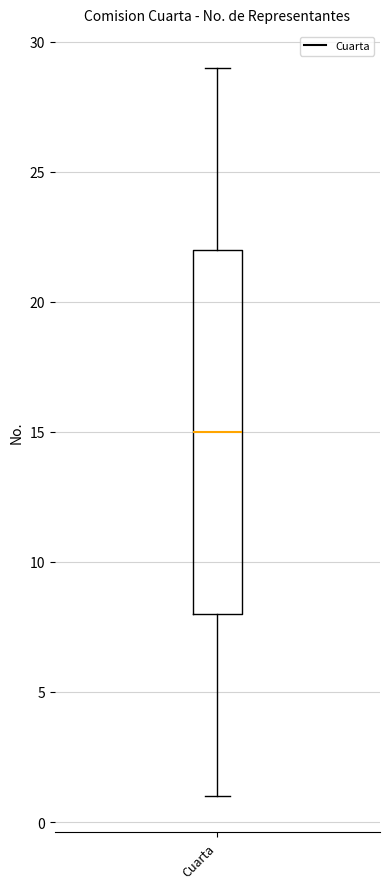

Where does the median line of the box for Cuarta sit on the y-axis? The values are not printed on the chart, so give them approximately, as read against the axis.

15